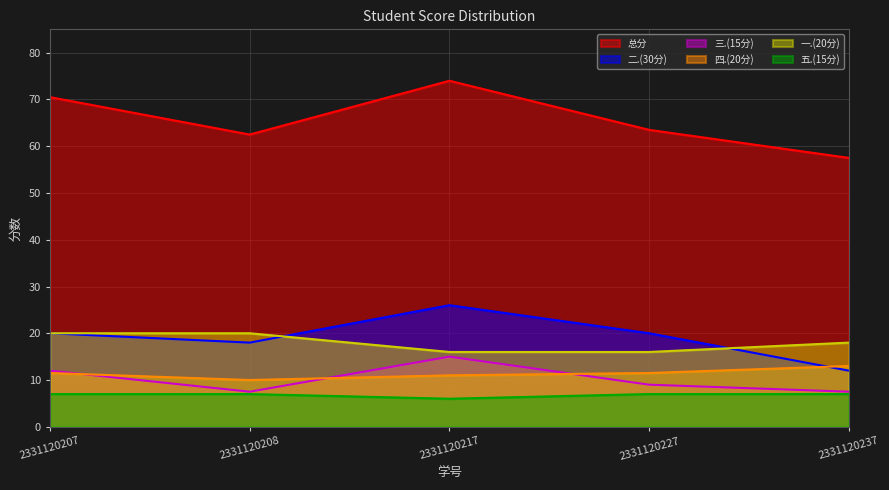

True or false: 四.(20分) has more than 1 points higher than both neighbors.

False